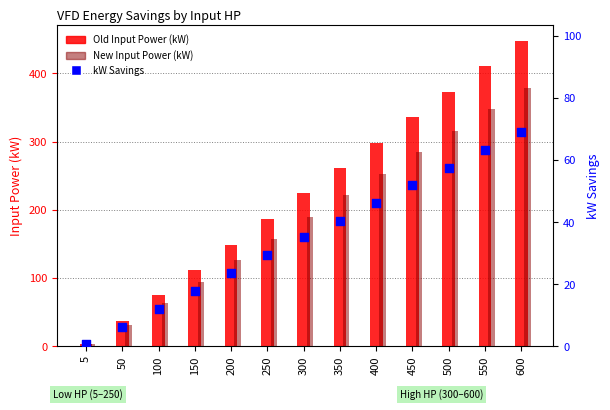

Which series has the largest Y range (max minus min)?

Old Input Power (kW)